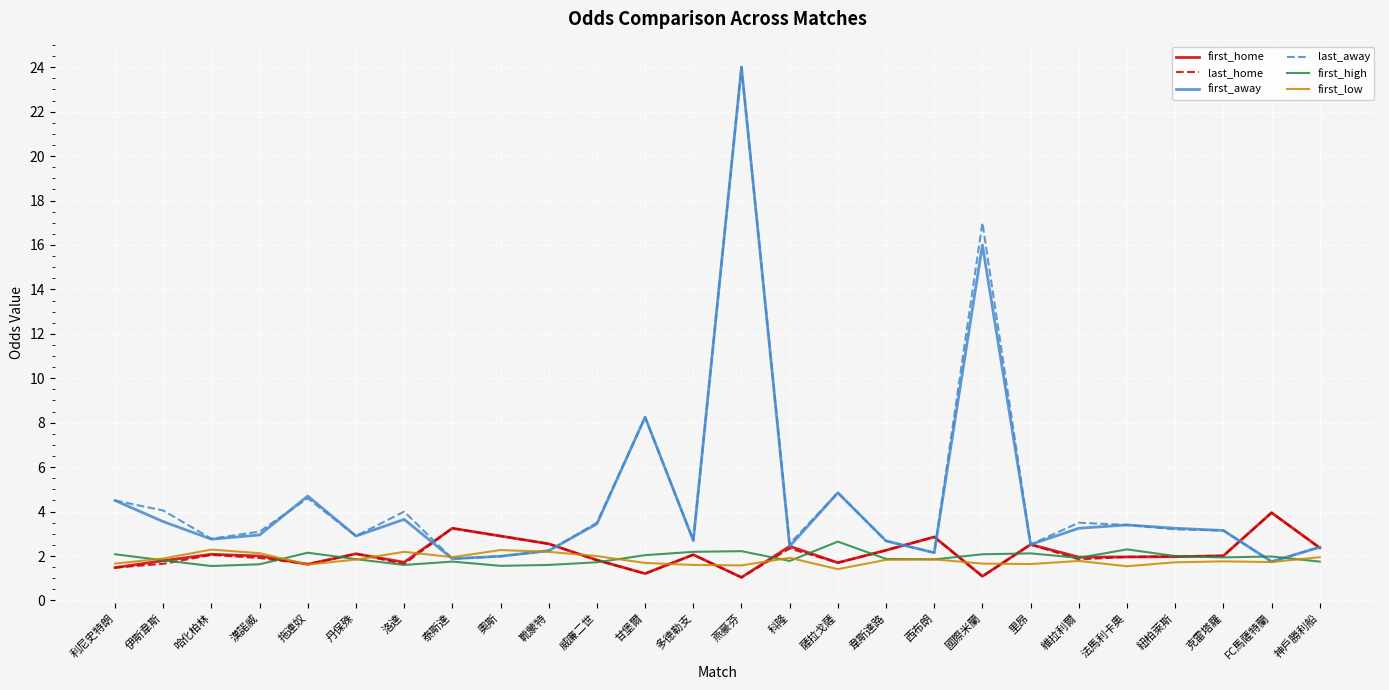

What is the maximum value for last_away?

24.0